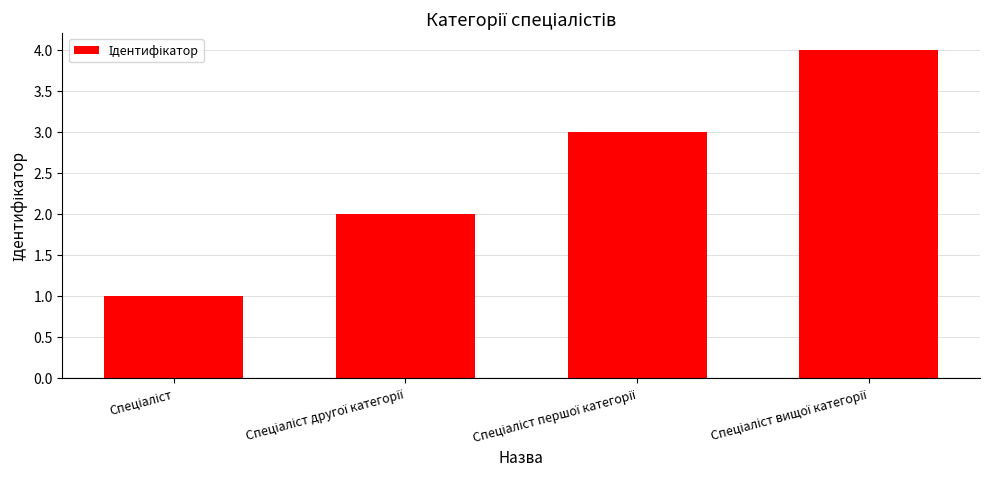

How many series are shown in this chart?

1